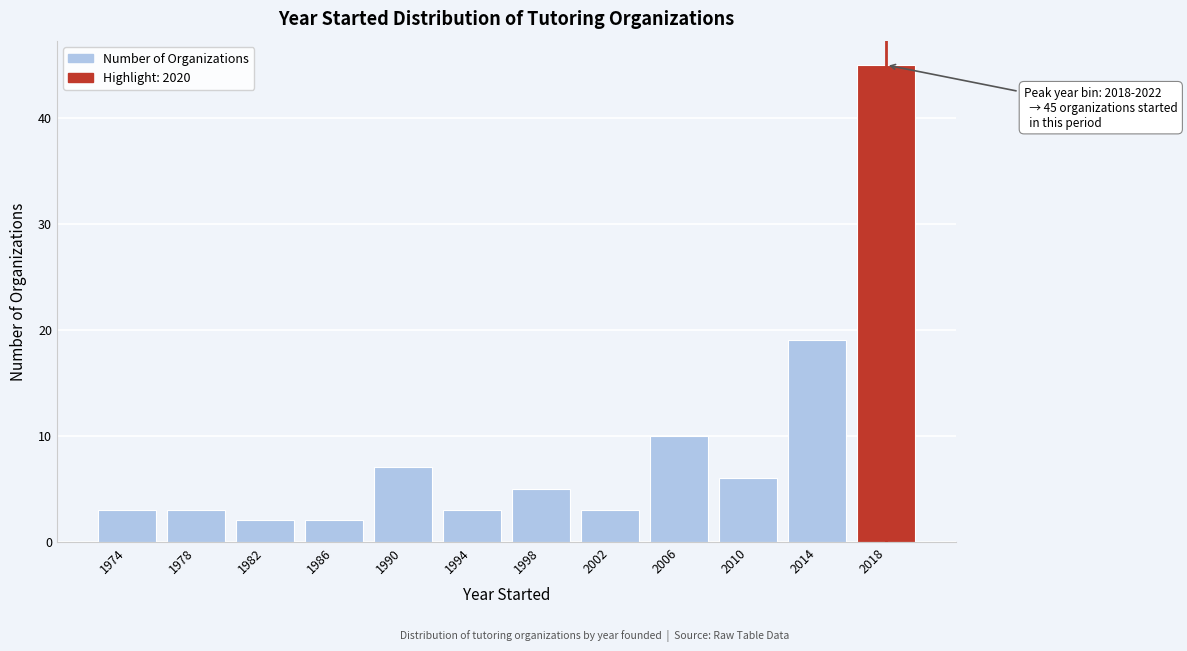

Reading left to right, list all the values displayed in this chart.

3	3	2	2	7	3	5	3	10	6	19	45